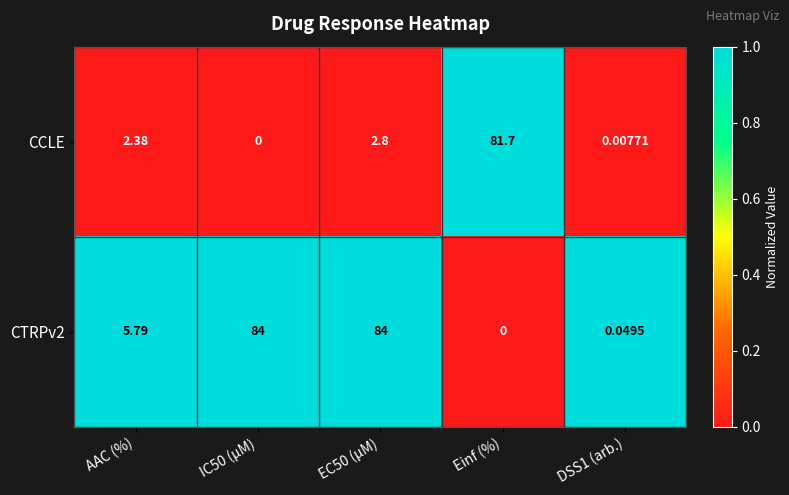

How many categories are shown in the chart?

5